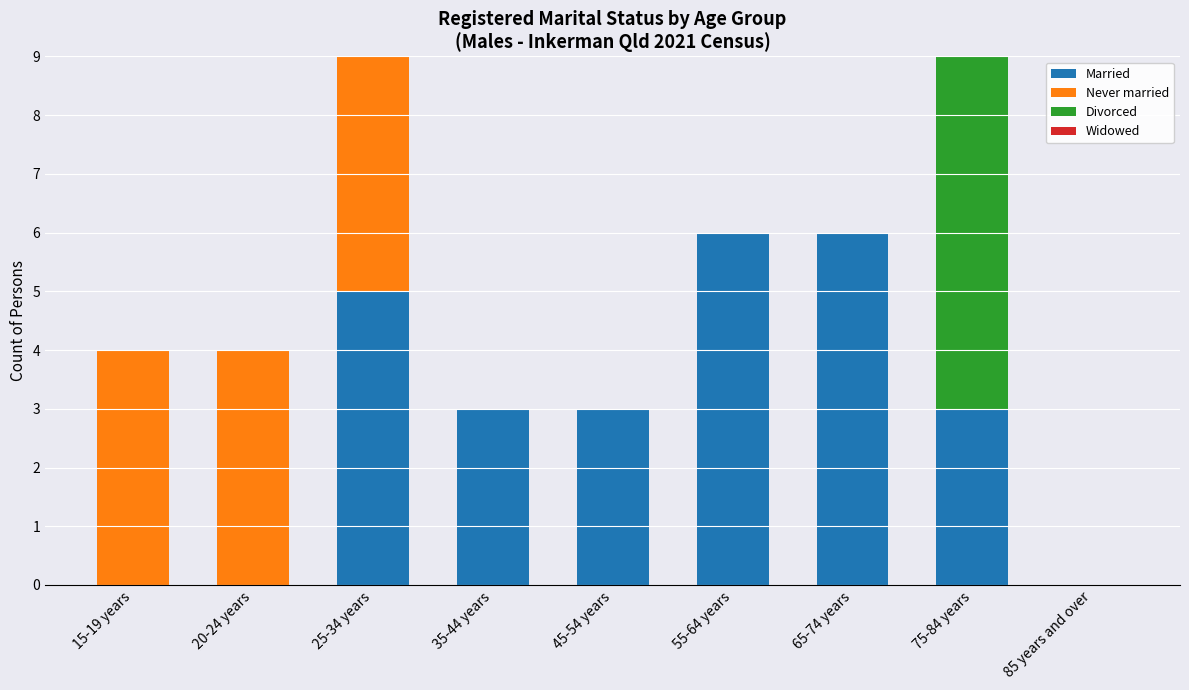

Reading left to right, transcribe the values for Married.

15-19 years=0	20-24 years=0	25-34 years=5	35-44 years=3	45-54 years=3	55-64 years=6	65-74 years=6	75-84 years=3	85 years and over=0